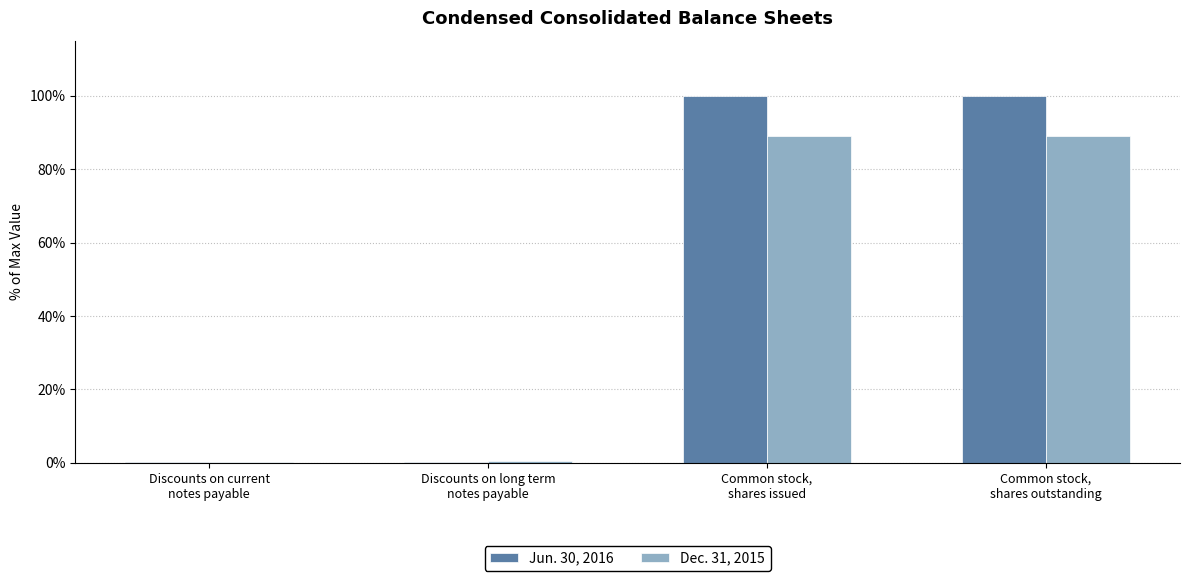

What is the greatest value displayed?

100.0